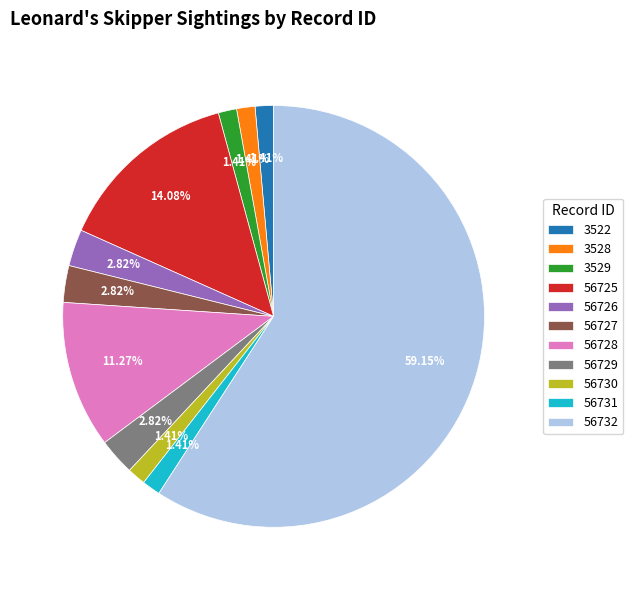

Is there a majority slice in this chart?

Yes